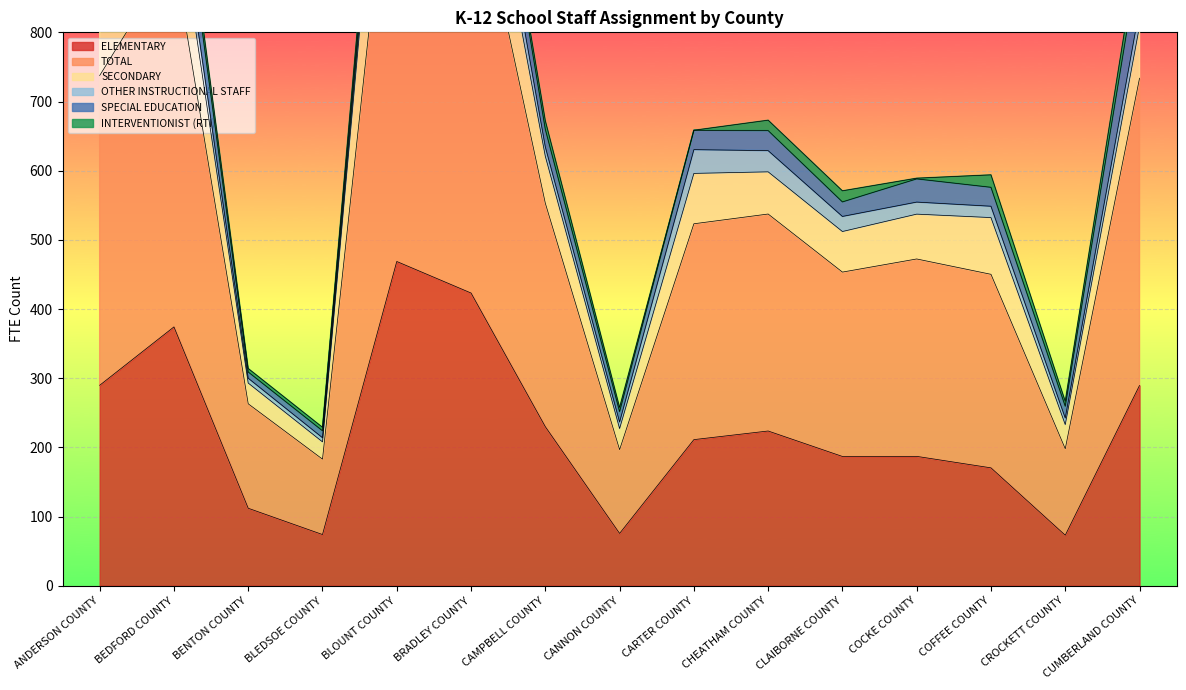

At which label does SPECIAL EDUCATION reach its minimum?

BENTON COUNTY